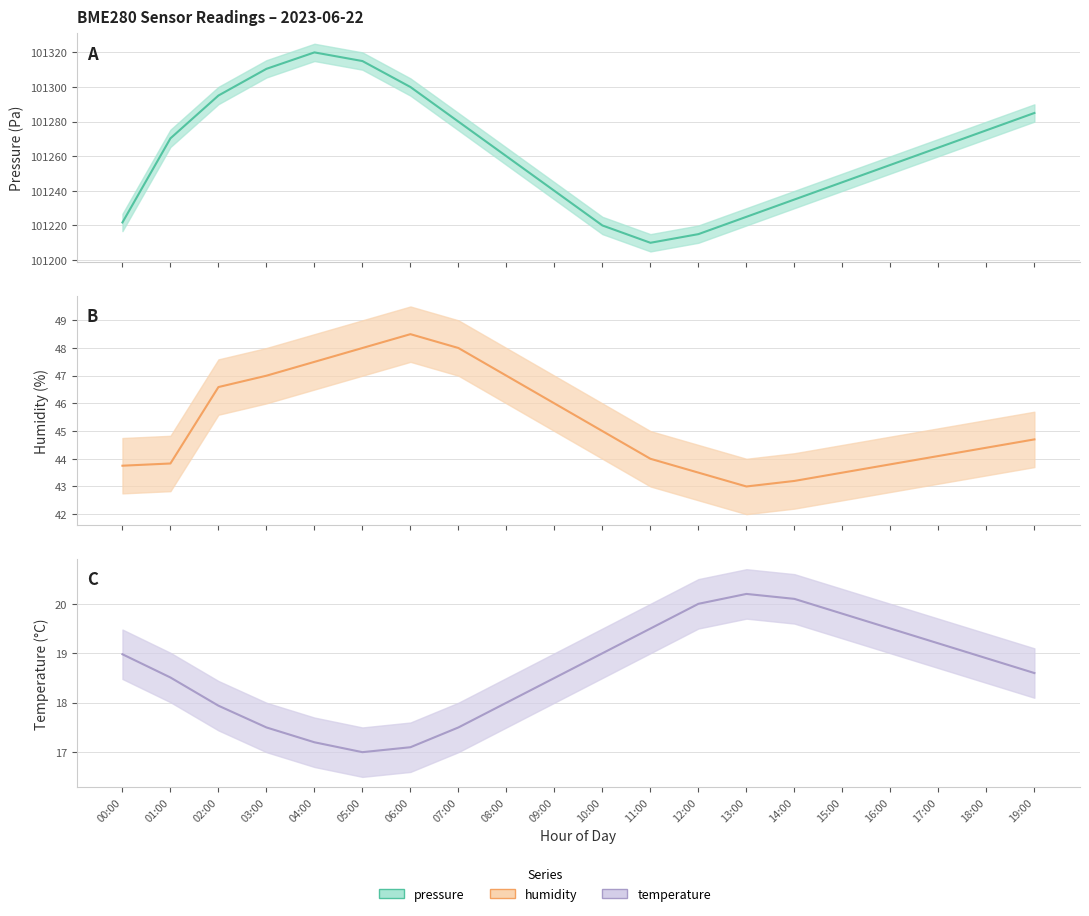

At how many categories does at least one series exceed 59519?

20